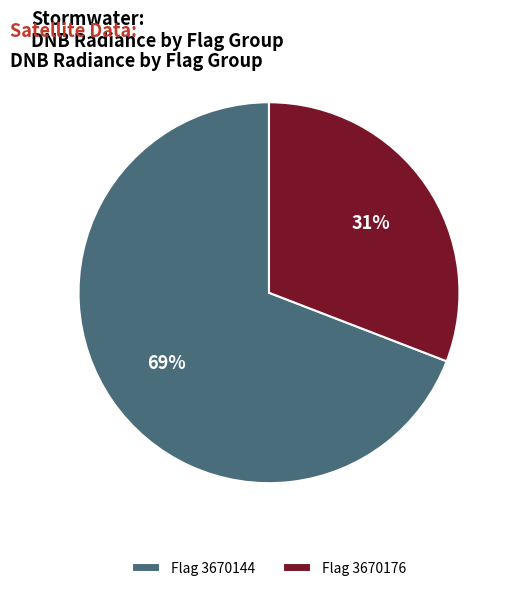

Which category has the biggest portion of the pie?

Flag 3670144